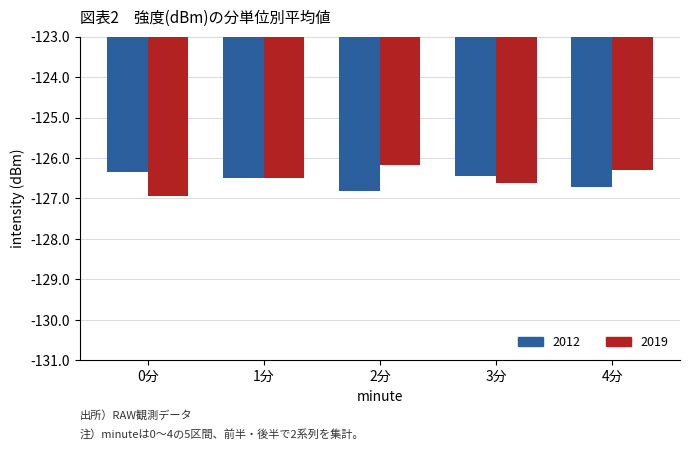

What is the maximum value shown in the chart?

-126.2